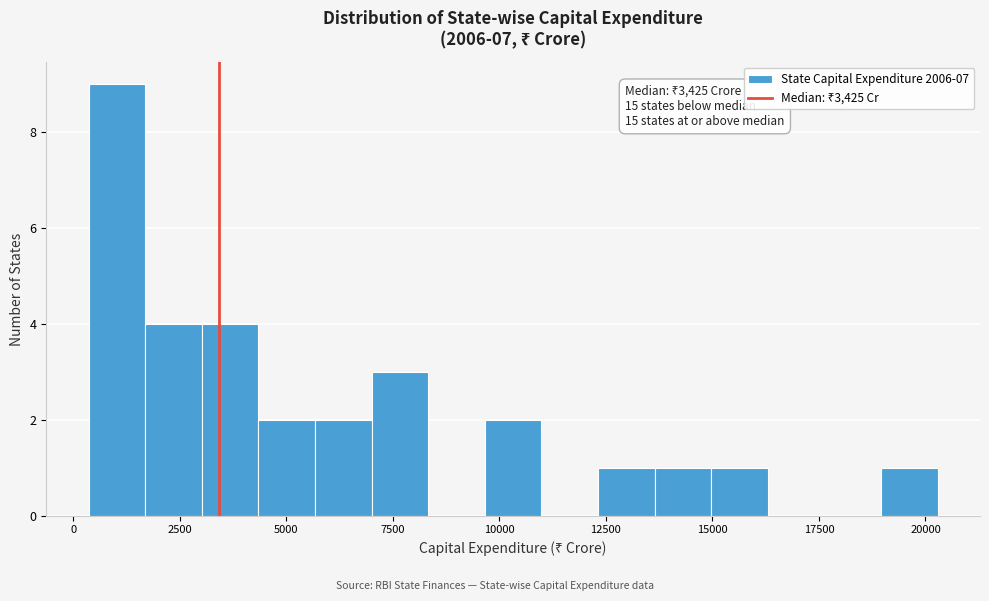

Read against the x-axis, roughly where is the centre of the tallest bar?

1000